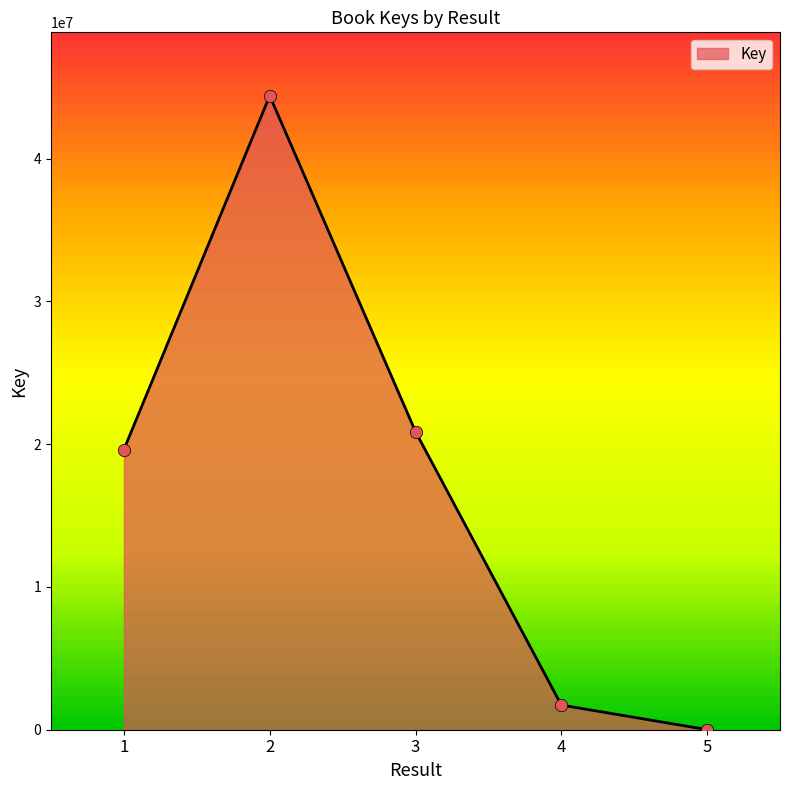

What is the change in value from 2 to 5?

-44403588